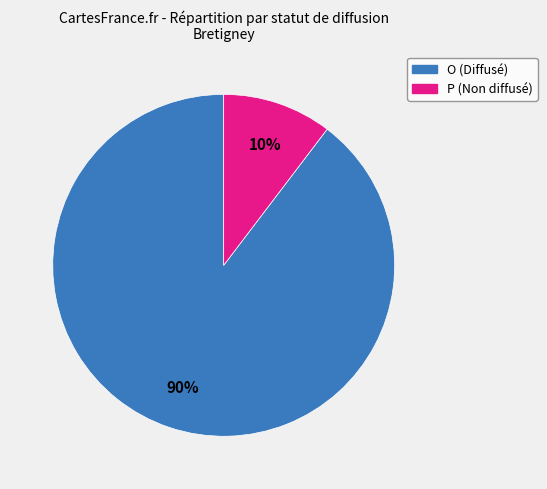

Between O and P, which is larger?

O